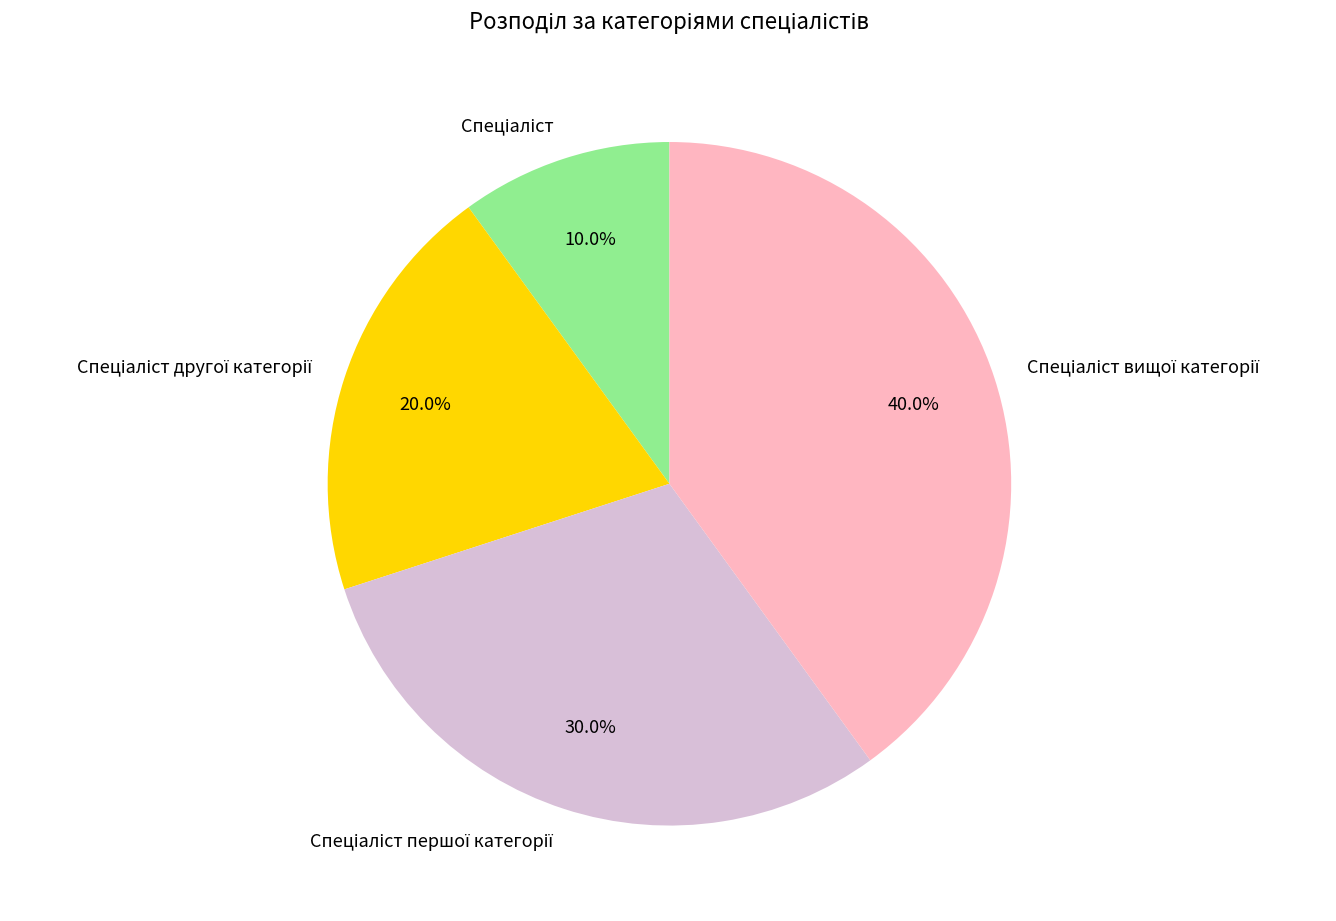

Is there any slice that represents more than half of the pie?

No